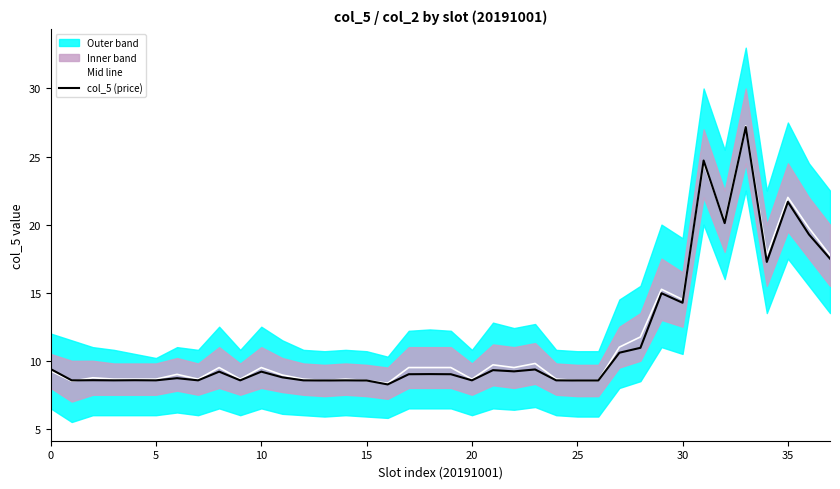

How many intersections are there between col_5 (price) and Mid line?

3